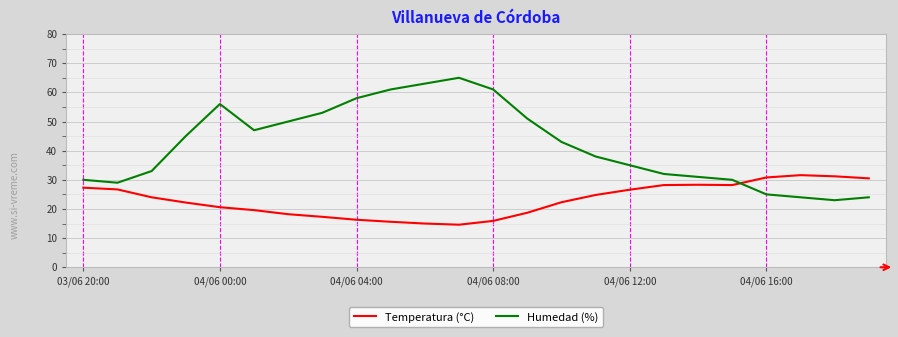

What is the lowest value of the Humedad (%) series?

23.0